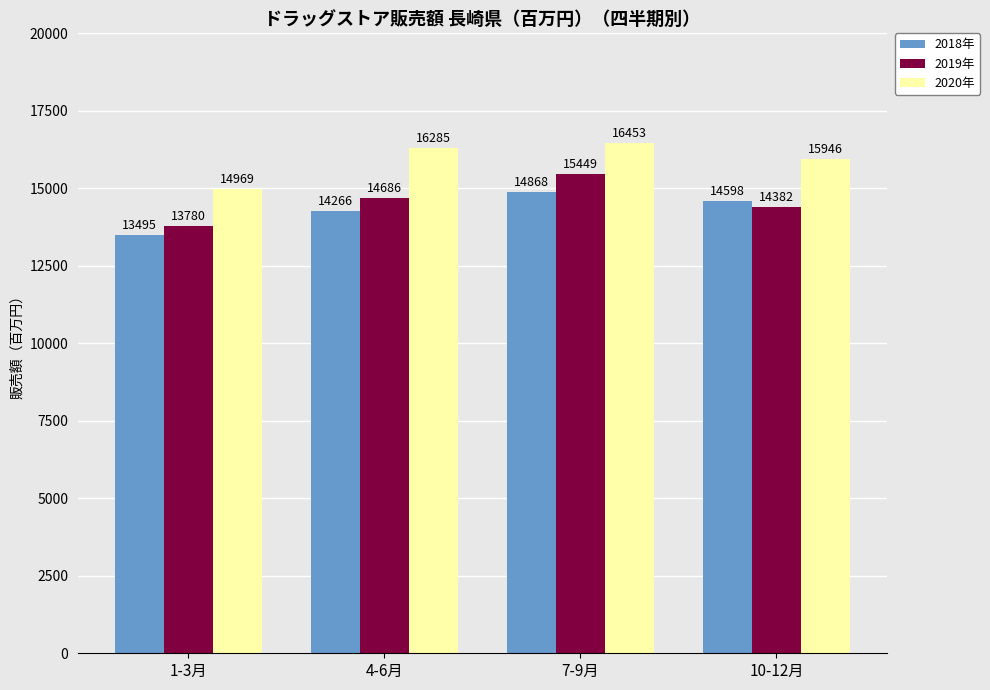

What is the sum of the 2020年 values at 4-6月 and 1-3月?

31254